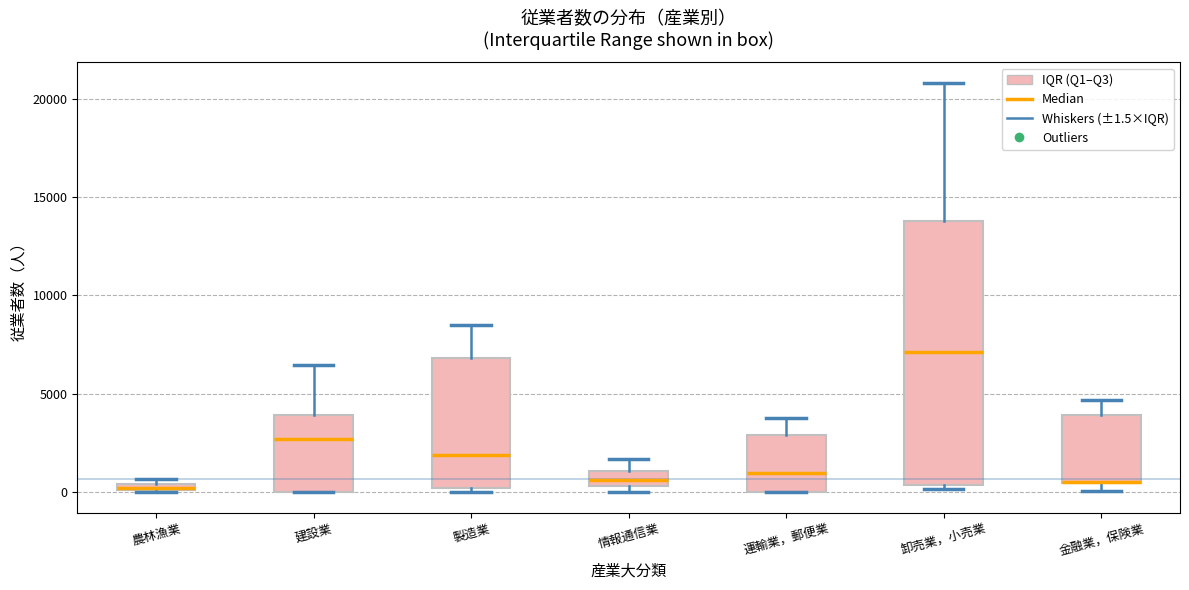

Where is the upper edge of the box for 運輸業，郵便業 on the y-axis? The values are not printed on the chart, so give them approximately, as read against the axis.

3000